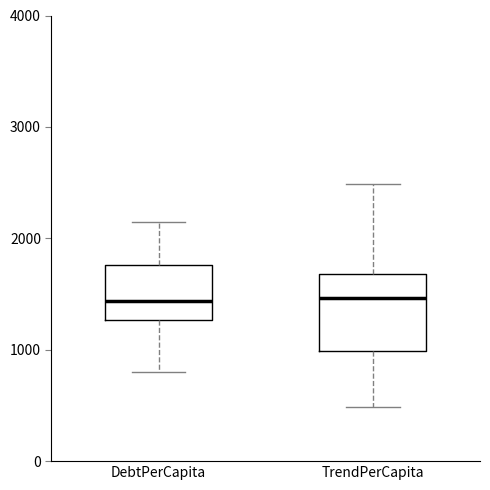

Comparing the boxes themselves (not the whiskers), which one is the tallest?

TrendPerCapita